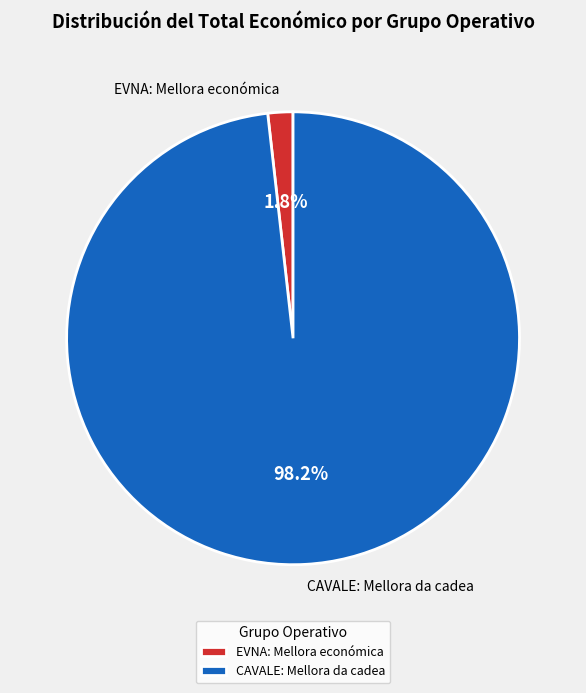

What portion of the pie excludes CAVALE: Mellora da cadea?

1.8%